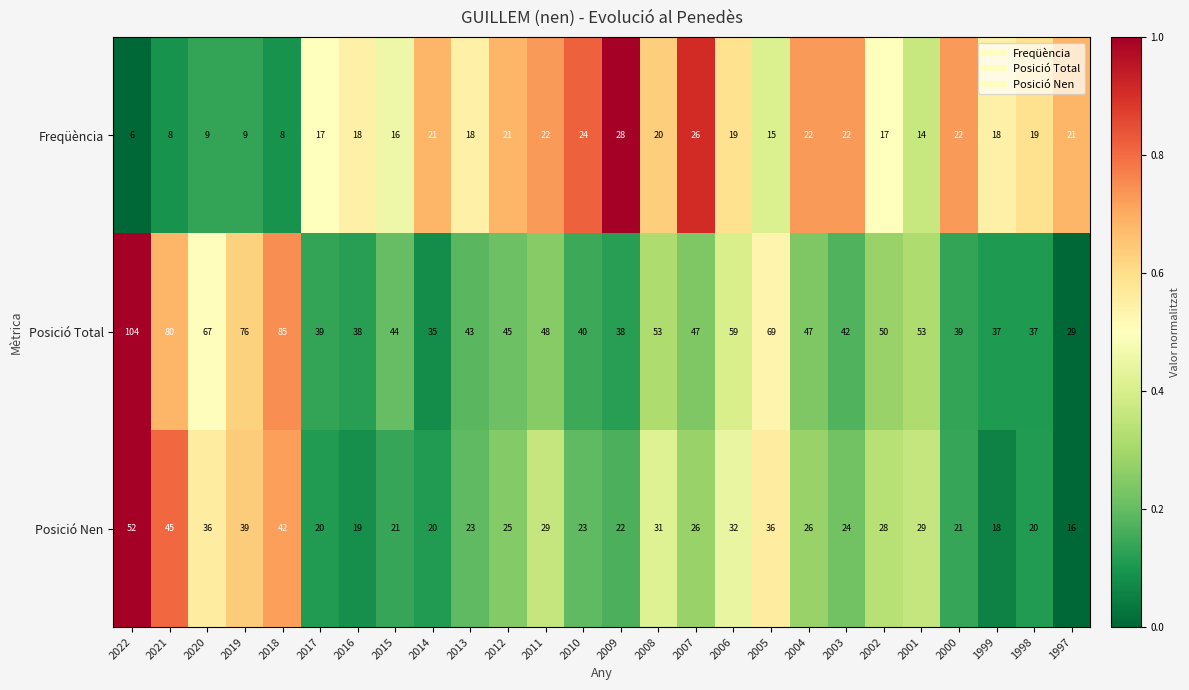

What is the average value of the Posició Total series?

52